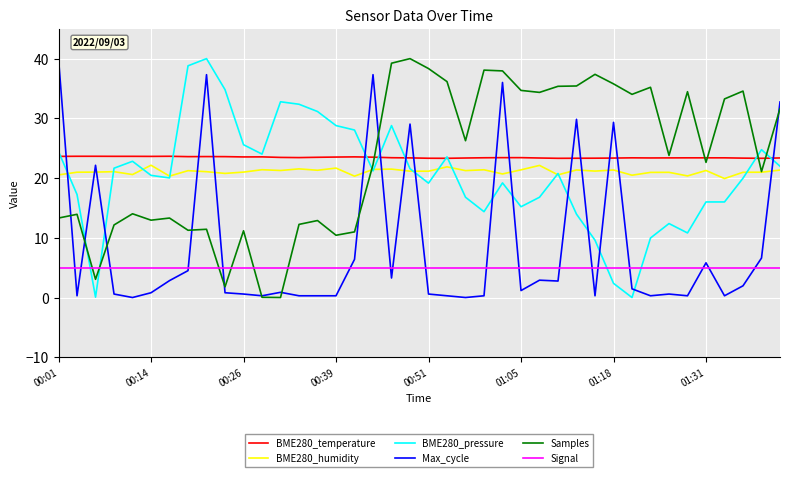

What is the highest value of the Samples series?

40.0